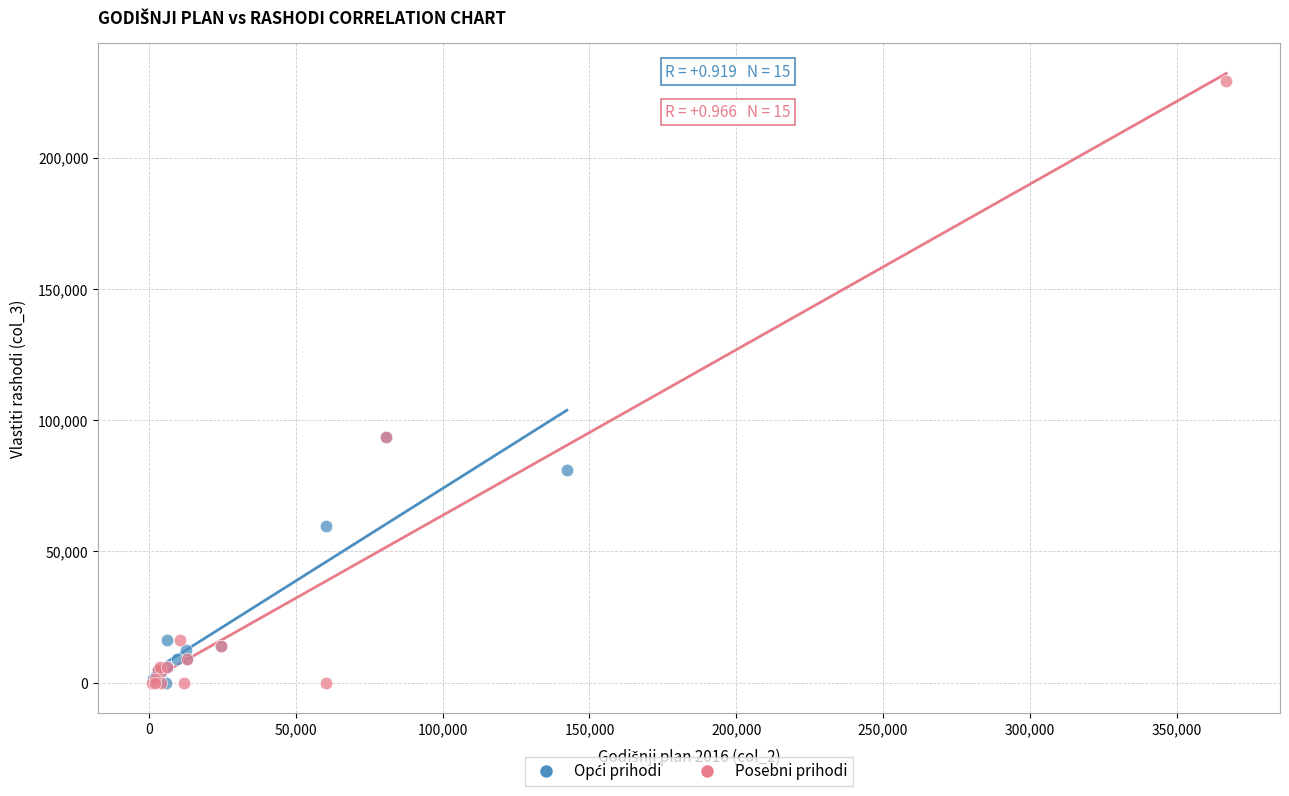

Which series has the largest Y range (max minus min)?

Posebni prihodi